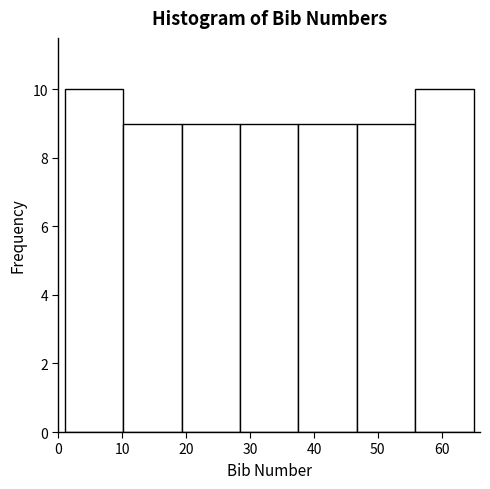

Reading left to right, transcribe this chart: for each bar, give the range it covers on the x-axis and its height. Neither the bar edges nor the heights are printed on the chart, so give them approximately, as read against the axes.

1 to 10: 10
10 to 19: 9
19 to 28: 9
28 to 38: 9
38 to 47: 9
47 to 56: 9
56 to 65: 10